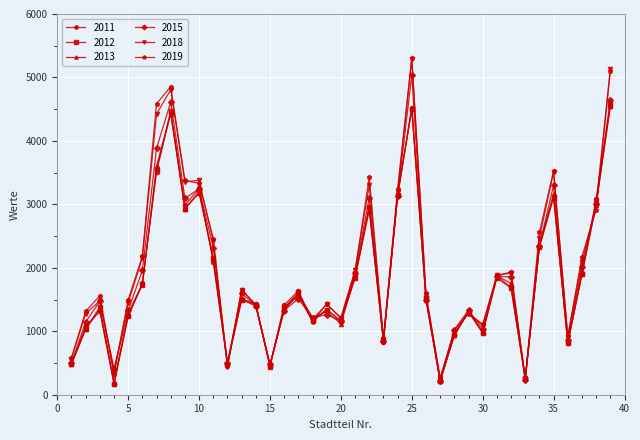

Does the chart have visible grid lines?

Yes